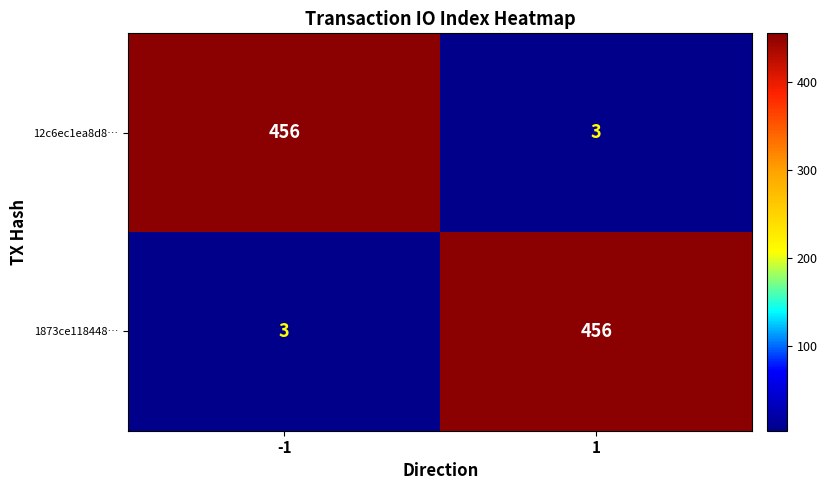

True or false: 12c6ec1ea8d8… has a value of 3 at 1.

True